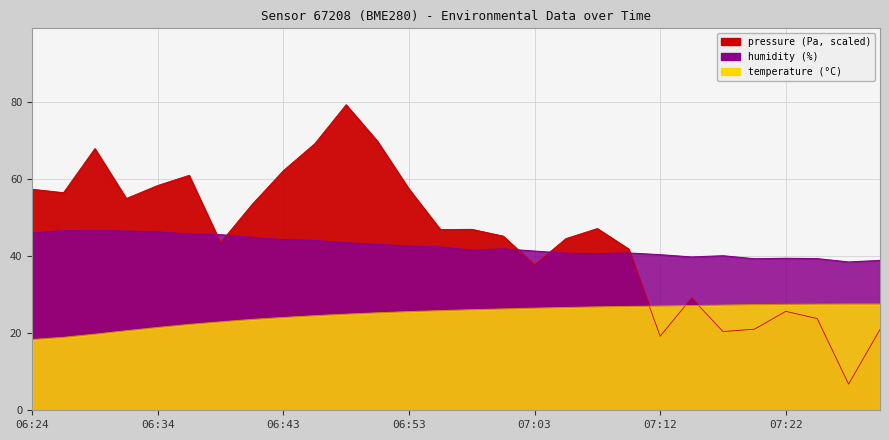

Reading right to left, list all the values displayed in this chart.

temperature: 27.6	27.6	27.5	27.5	27.4	27.3	27.2	27.0	26.9	26.8	26.7	26.5	26.3	26.1	25.8	25.6	25.3	24.9	24.5	24.1	23.6	22.9	22.3	21.5	20.6	19.7	18.9	18.4
humidity: 38.9	38.5	39.4	39.4	39.3	40.1	39.8	40.4	40.8	40.7	40.8	41.3	41.9	41.6	42.4	42.6	43.0	43.5	44.1	44.3	44.9	45.6	45.8	46.3	46.5	46.6	46.6	46.0
pressure_norm: 21.0	6.8	23.8	25.7	21.0	20.4	29.1	19.2	41.8	47.2	44.6	37.7	45.2	47.0	46.9	57.4	69.8	79.3	69.2	62.2	53.4	43.5	61.0	58.3	55.0	67.9	56.5	57.4